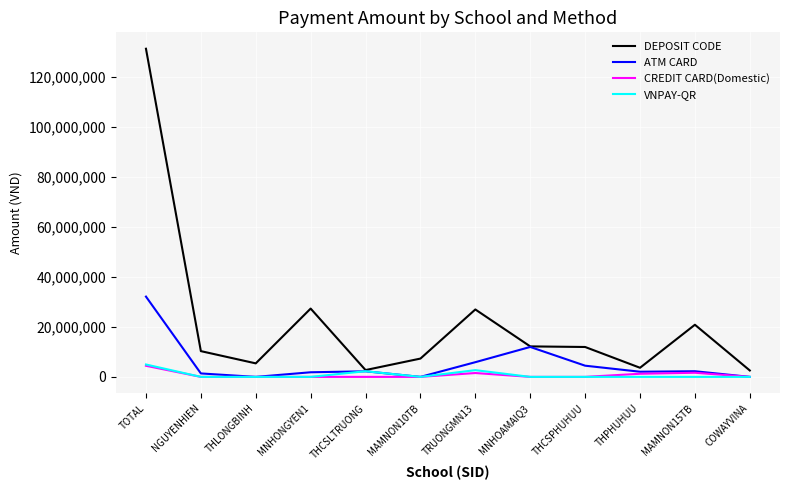

What is the spread (max minus min) of values at THLONGBINH?

5402900